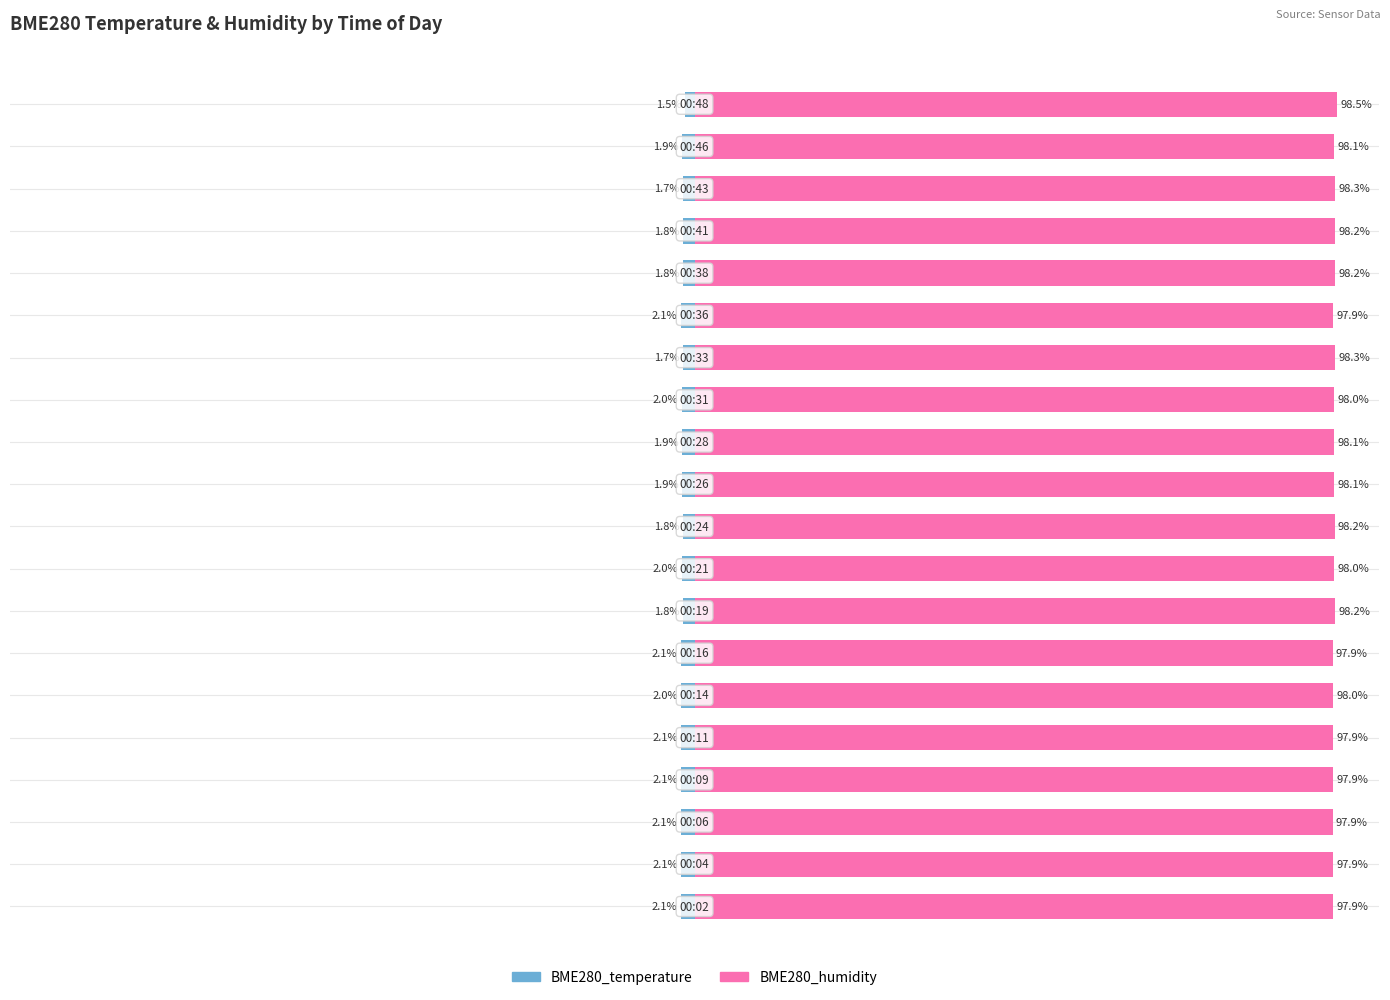

What are all the series names shown in the legend?

BME280_temperature, BME280_humidity